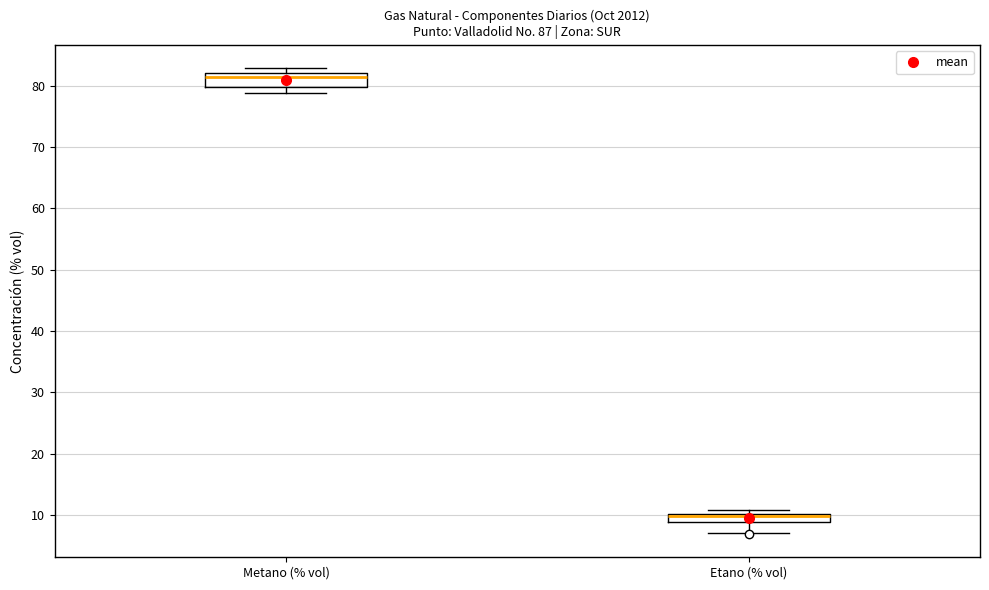

Where does the lower whisker of the box for Etano (% vol) end on the y-axis? The values are not printed on the chart, so give them approximately, as read against the axis.

7